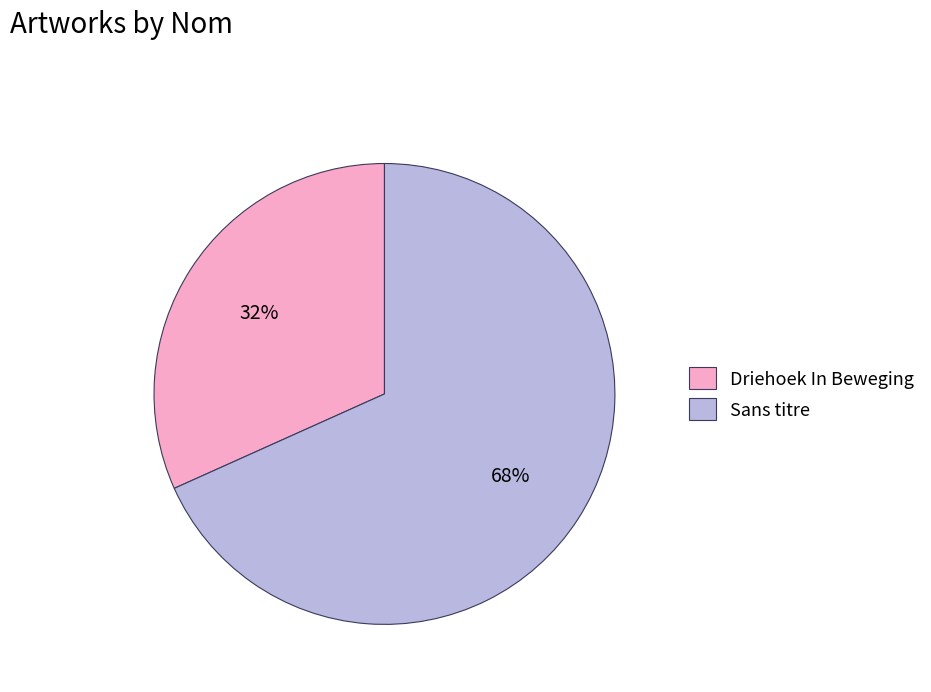

How many slices are in this pie chart?

2